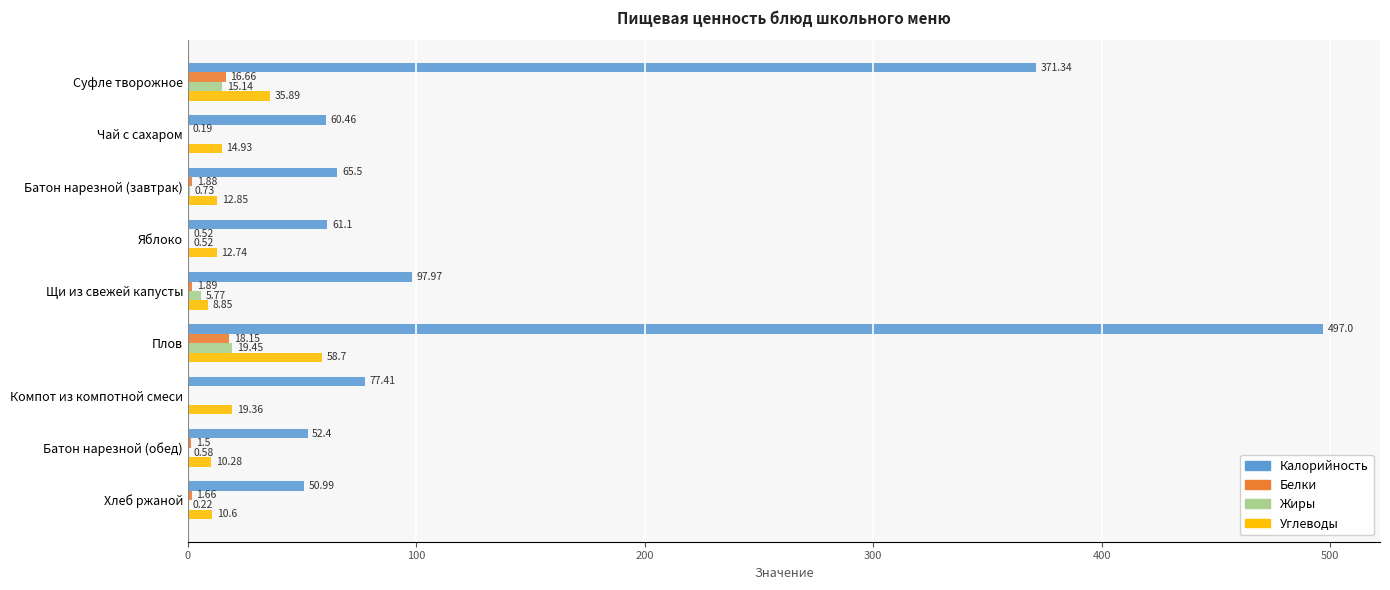

Between Компот из компотной смеси and Батон нарезной (обед), which series saw the biggest shift?

Калорийность